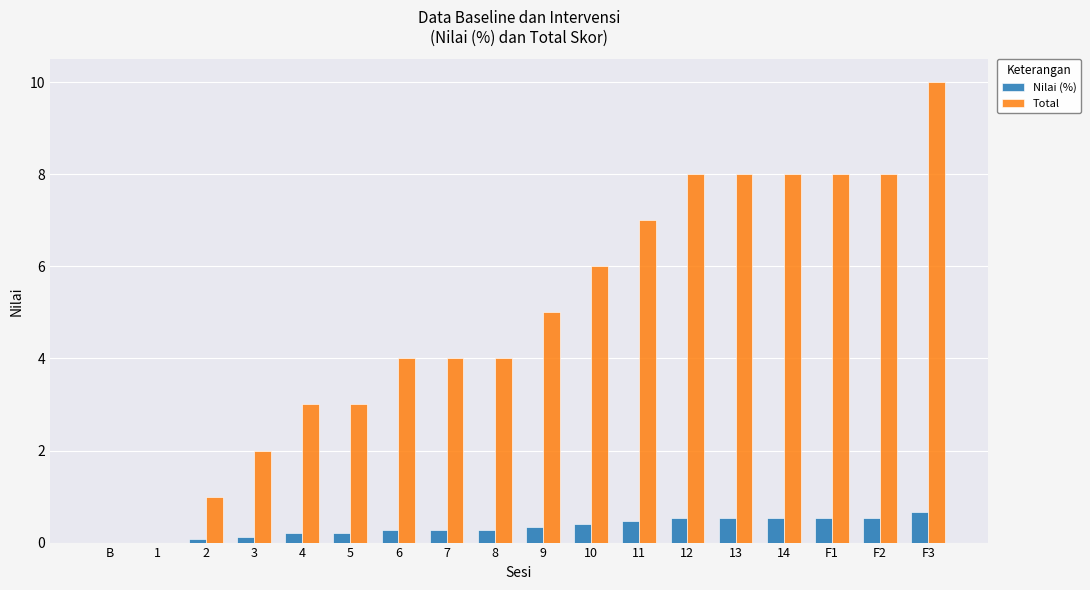

Which category has the highest value across all series?

F3